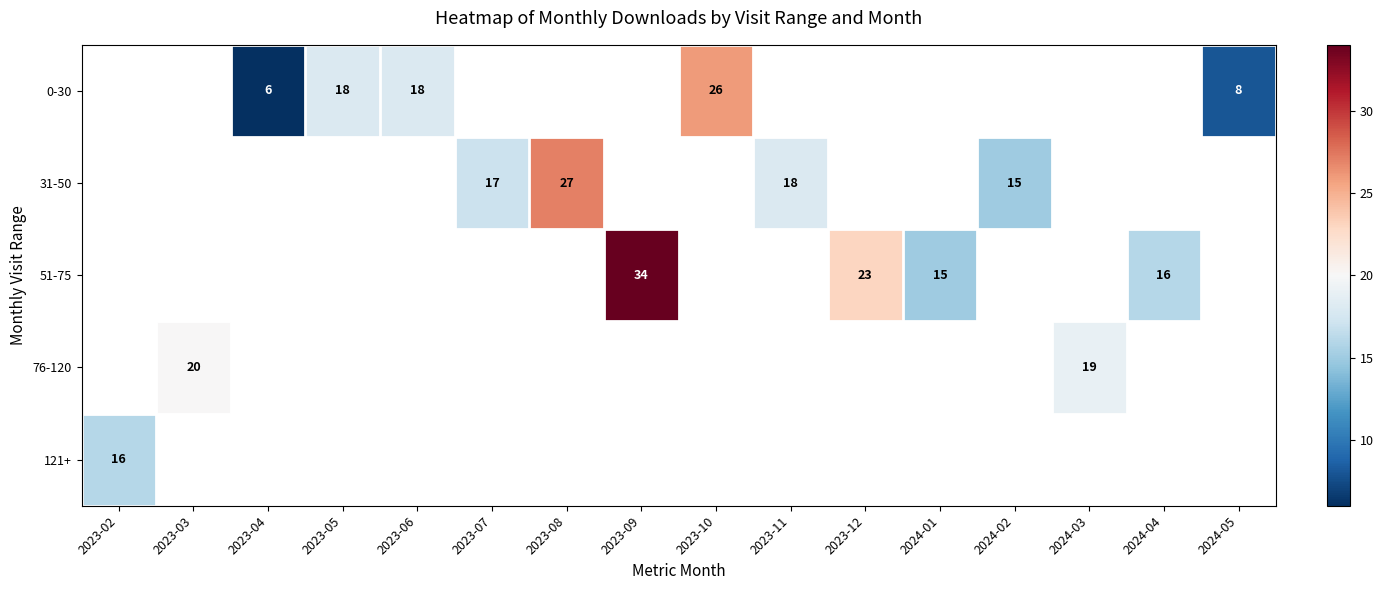

True or false: 51-75 has a value of 26 at 2024-01.

False